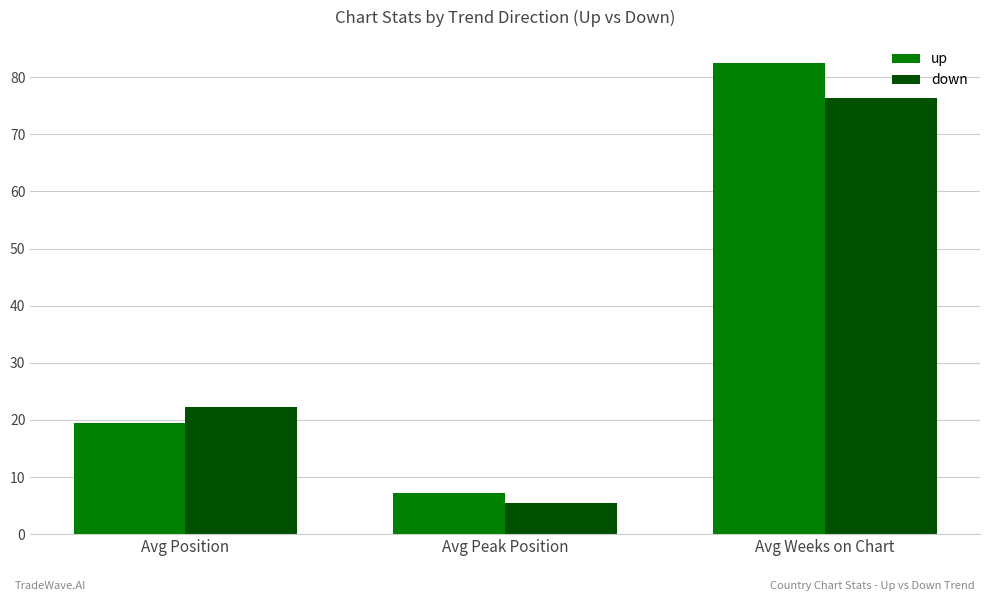

Reading left to right, list all the values displayed in this chart.

up: Avg Position=19.5	Avg Peak Position=7.2	Avg Weeks on Chart=82.4
down: Avg Position=22.2	Avg Peak Position=5.5	Avg Weeks on Chart=76.3